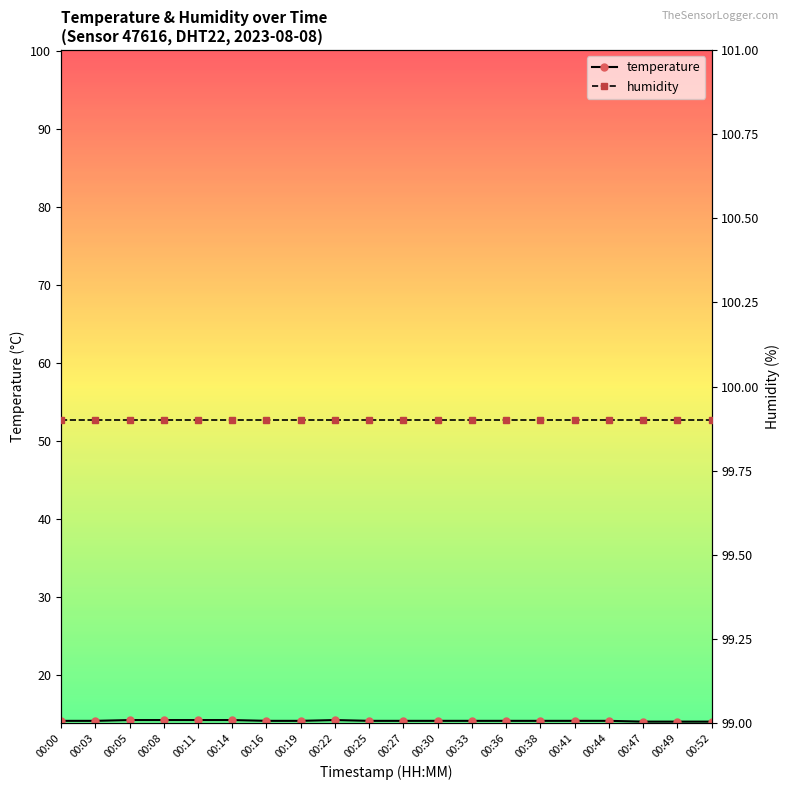

The value of temperature at 00:36 is 14.1. True or false?

True